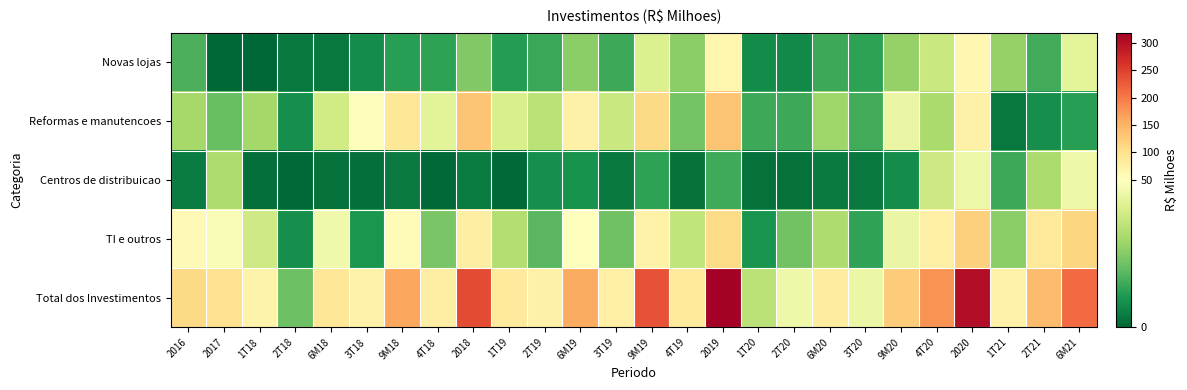

How many data points does each series have?

26